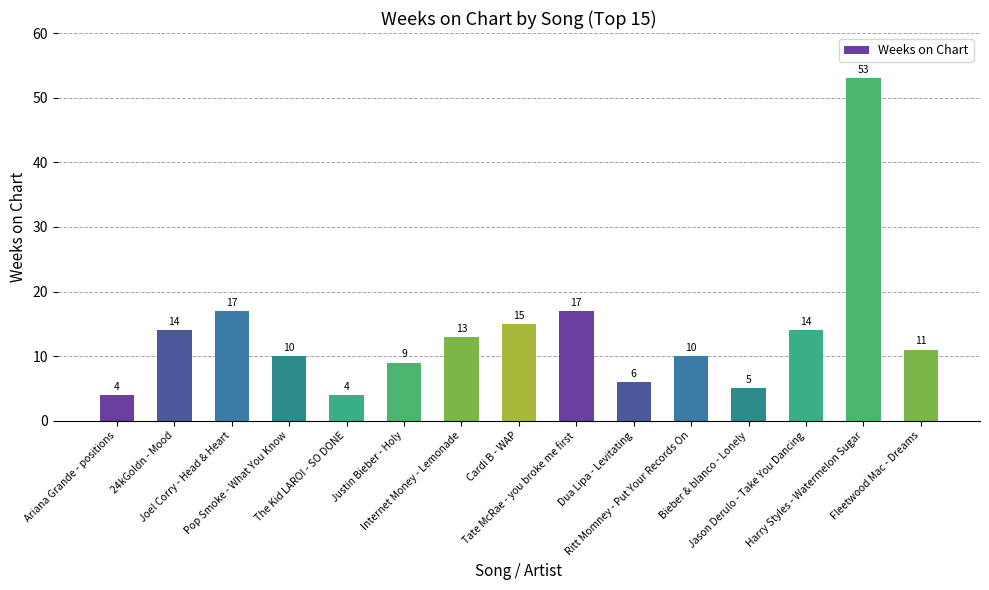

What is the value of the 1st bar from the left?

4